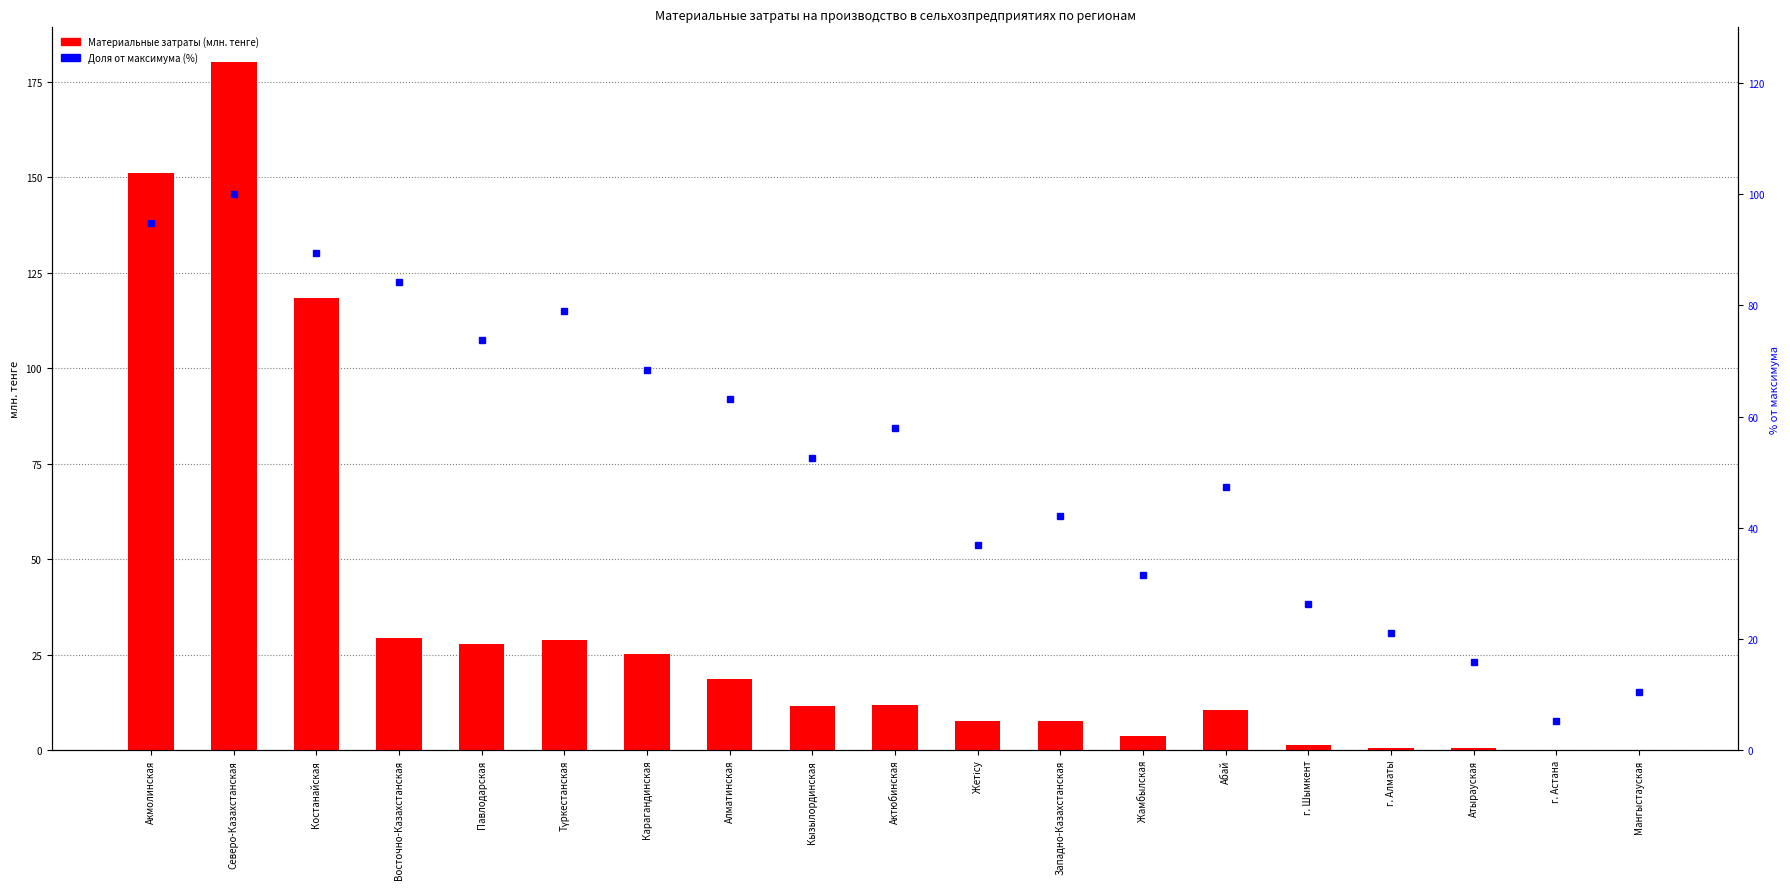

True or false: Материальные затраты has a value of 18.4 at Актюбинская.

False